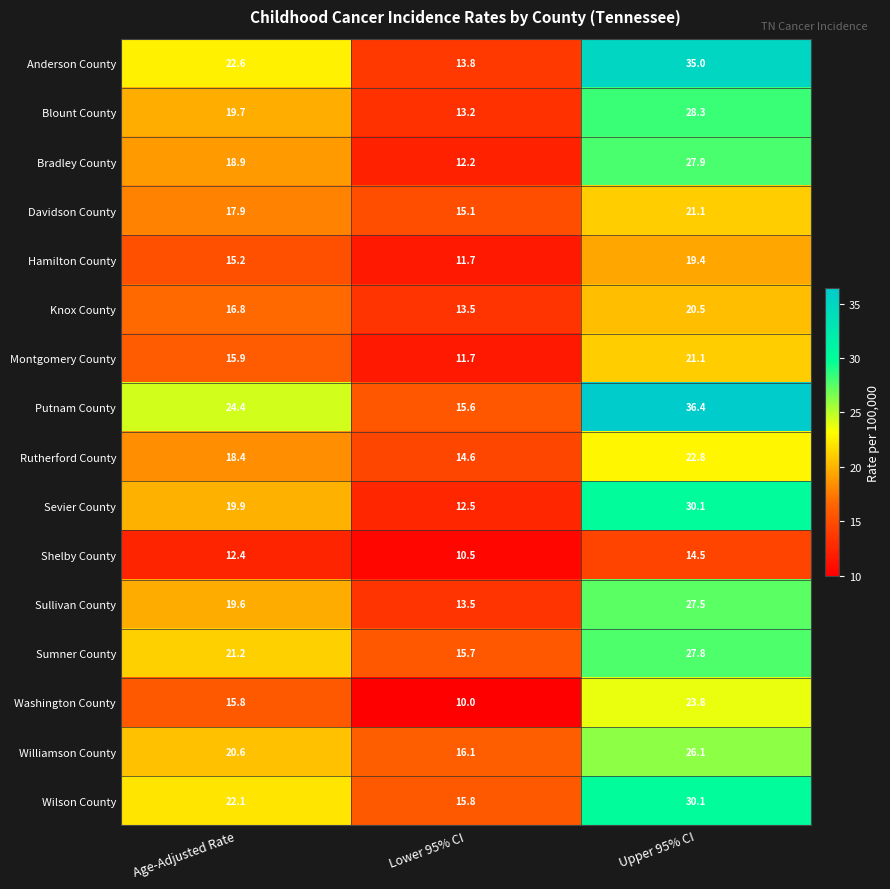

True or false: Bradley County has a value of 12.2 at Lower 95% CI.

True